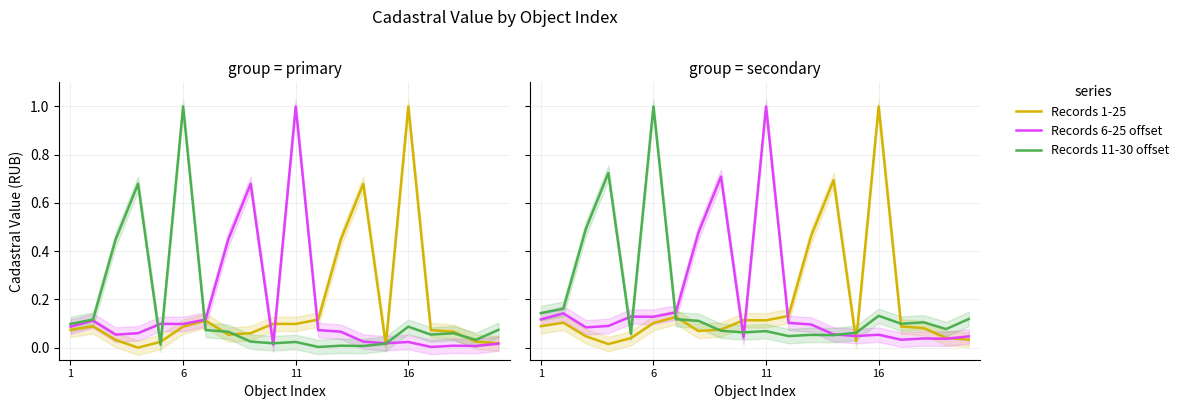

What is the value of the Records 11-30 offset point at the 11th from the left?

0.1